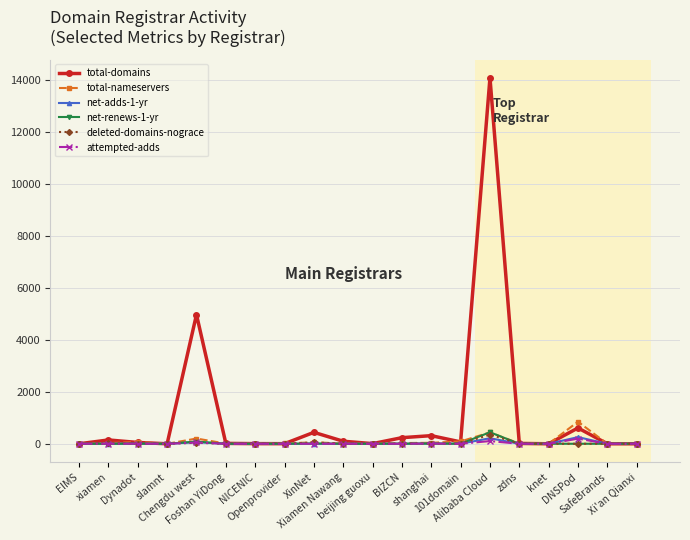

Which series has the widest spread of values?

total-domains